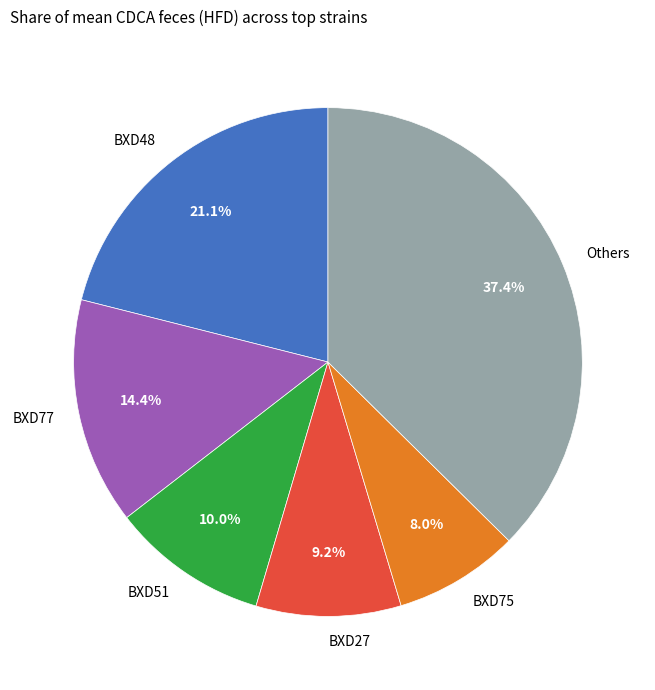

Rank the categories by value from lowest to highest.

BXD75, BXD27, BXD51, BXD77, BXD48, Others